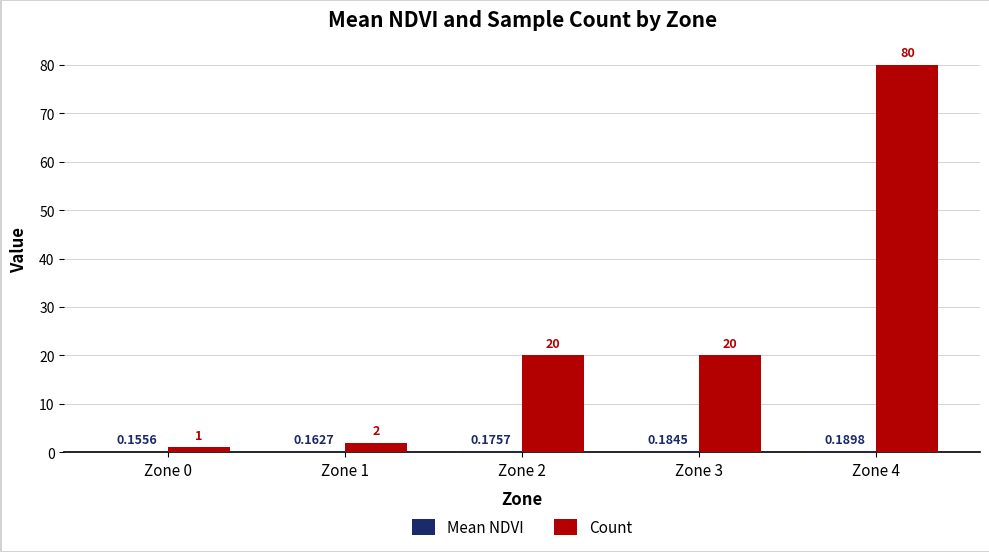

Which series changed the most between Zone 1 and Zone 2?

Count